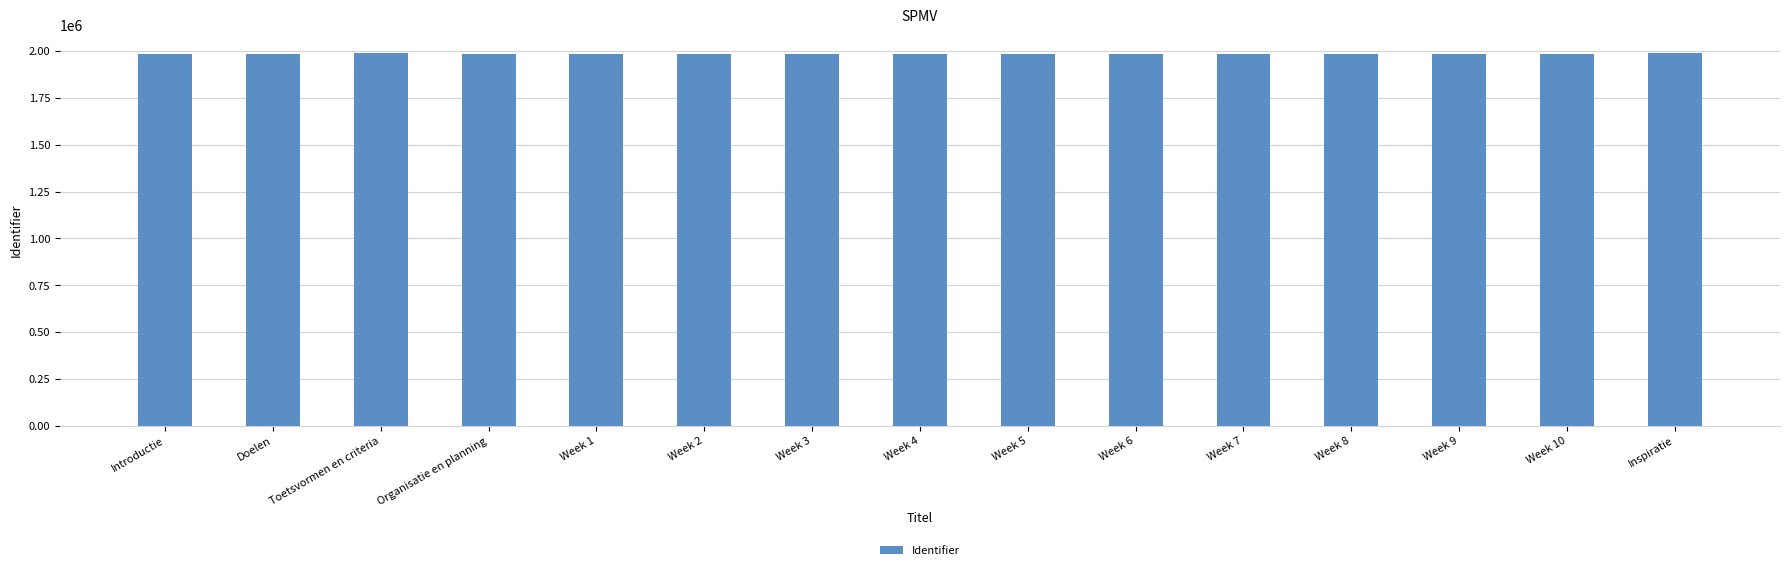

What is the minimum value shown in the chart?

1985320